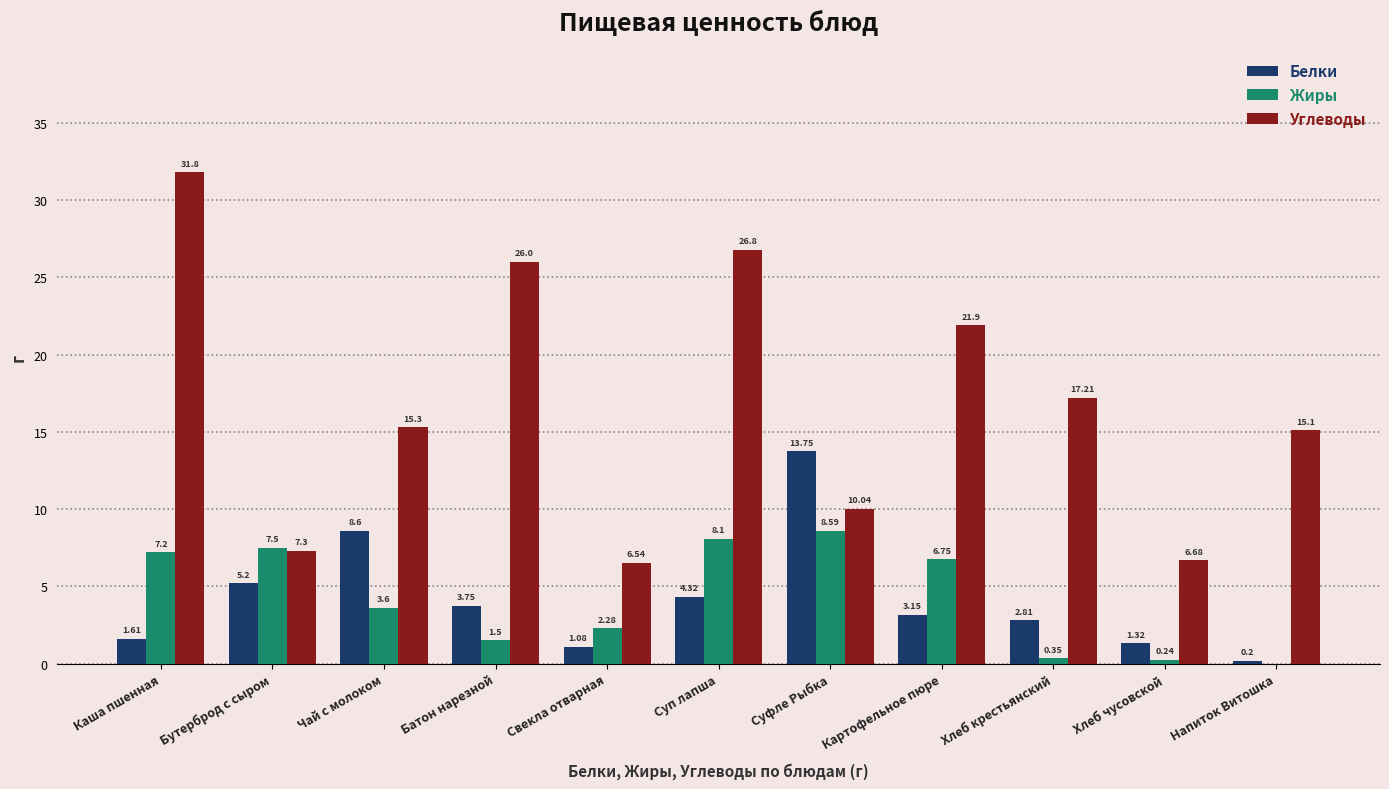

Where is Жиры nearest to the value 4?

Чай с молоком